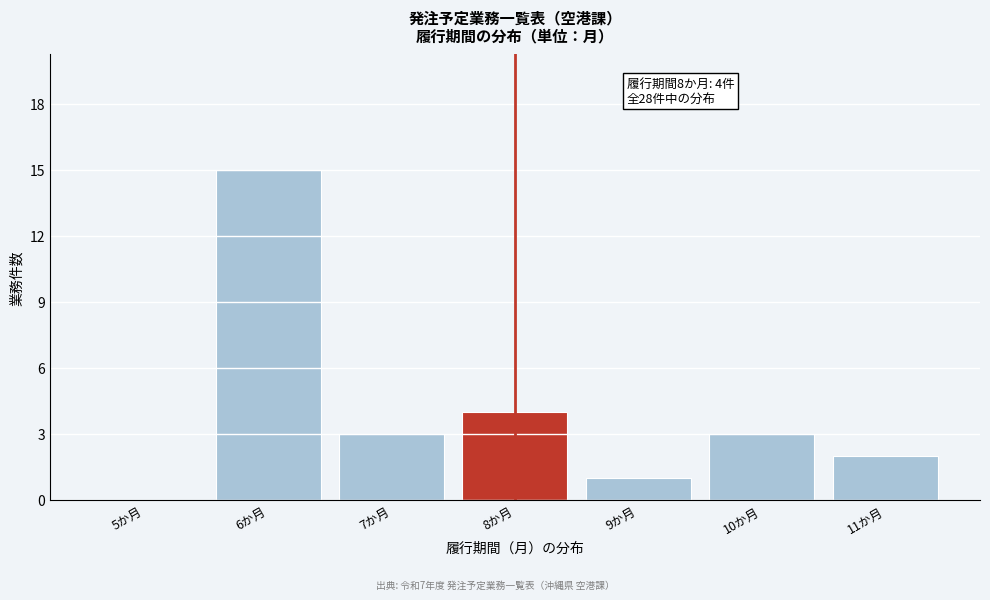

Reading left to right, list all the values displayed in this chart.

5か月=0	6か月=15	7か月=3	8か月=4	9か月=1	10か月=3	11か月=2